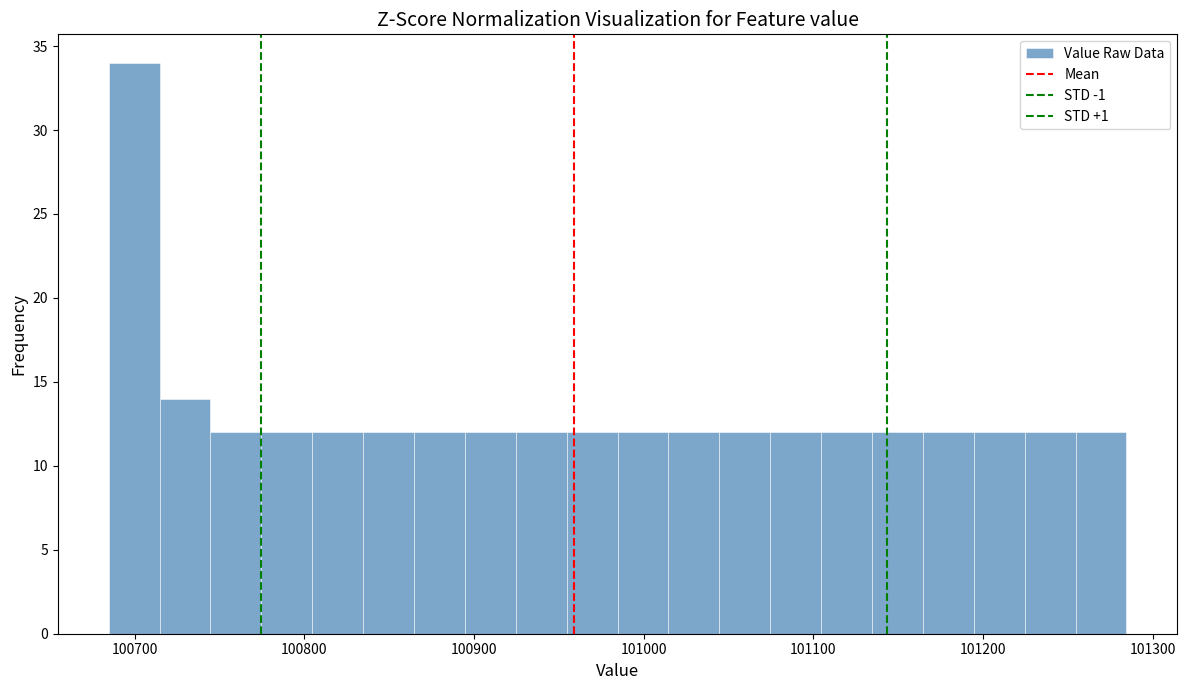

Around what value on the x-axis is the tallest bar? Give the approximate position of its centre, as read against the axis.

100700